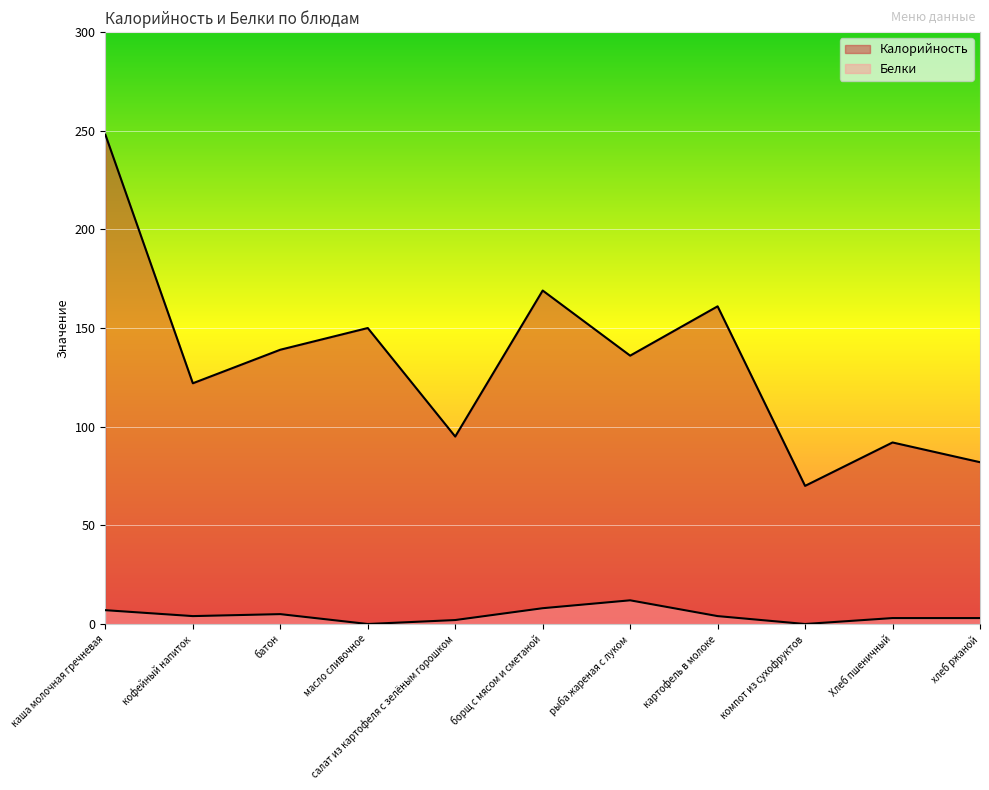

Between салат из картофеля с зелёным горошком and картофель в молоке, which series saw the biggest shift?

Калорийность